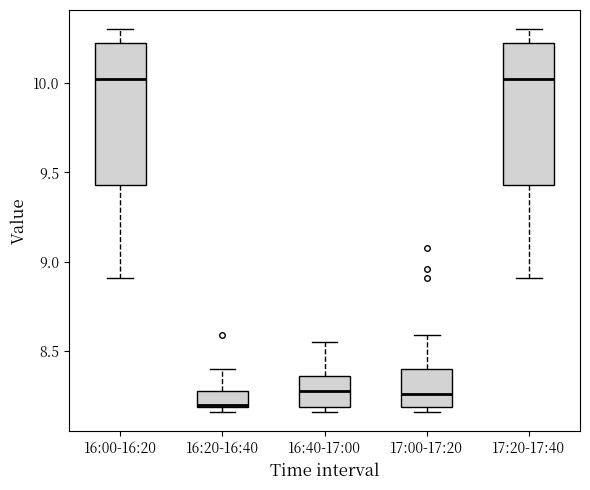

Reading left to right, read every box against the y-axis: the position of its median line, the range the box covers, and the ends of its whiskers. The values are not printed on the chart, so give them approximately, as read against the axis.

16:00-16:20: median 10.00, box 9.45 to 10.20, whiskers 8.90 to 10.30
16:20-16:40: median 8.20, box 8.20 to 8.30, whiskers 8.15 to 8.40
16:40-17:00: median 8.30, box 8.20 to 8.35, whiskers 8.15 to 8.55
17:00-17:20: median 8.25, box 8.20 to 8.40, whiskers 8.15 to 8.60
17:20-17:40: median 10.00, box 9.45 to 10.20, whiskers 8.90 to 10.30